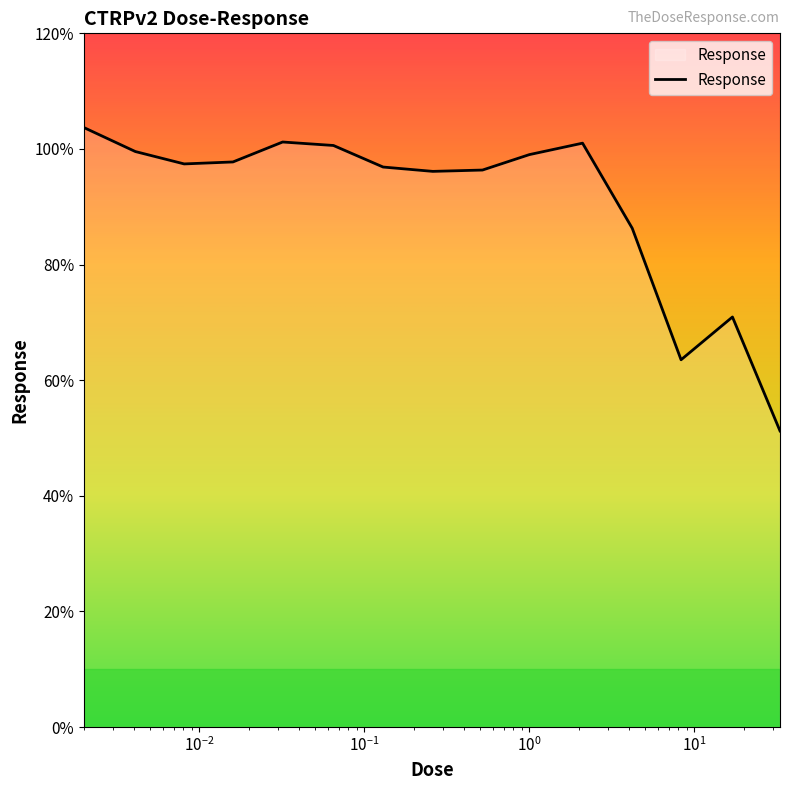

What is the minimum value shown in the chart?

51.2